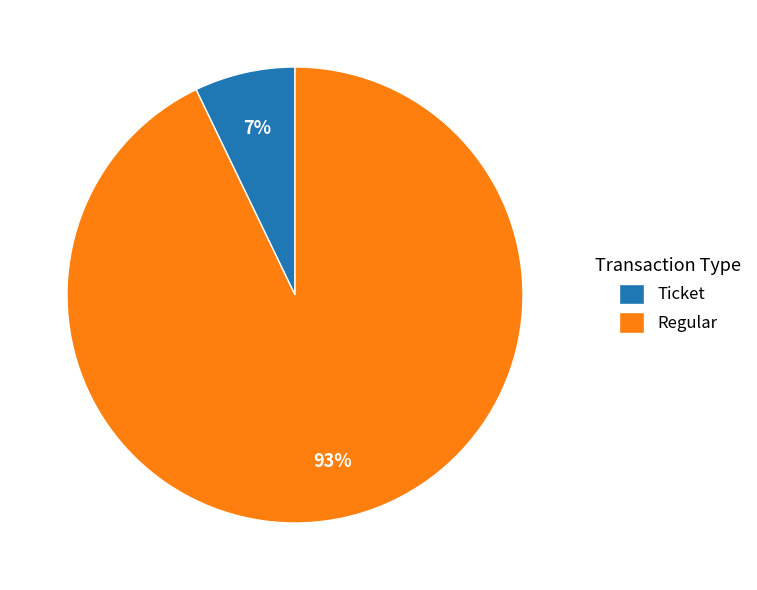

Is the sum of Ticket and Regular greater than half?

Yes